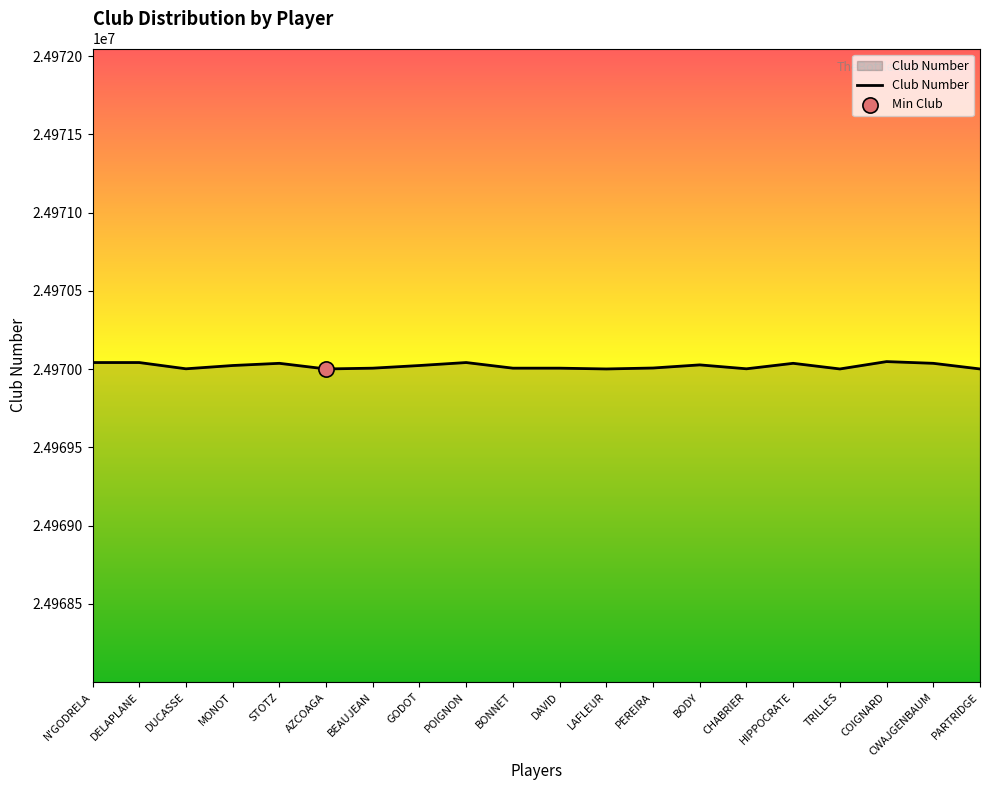

What is the ratio of the value at HIPPOCRATE to the value at LAFLEUR?

1.0